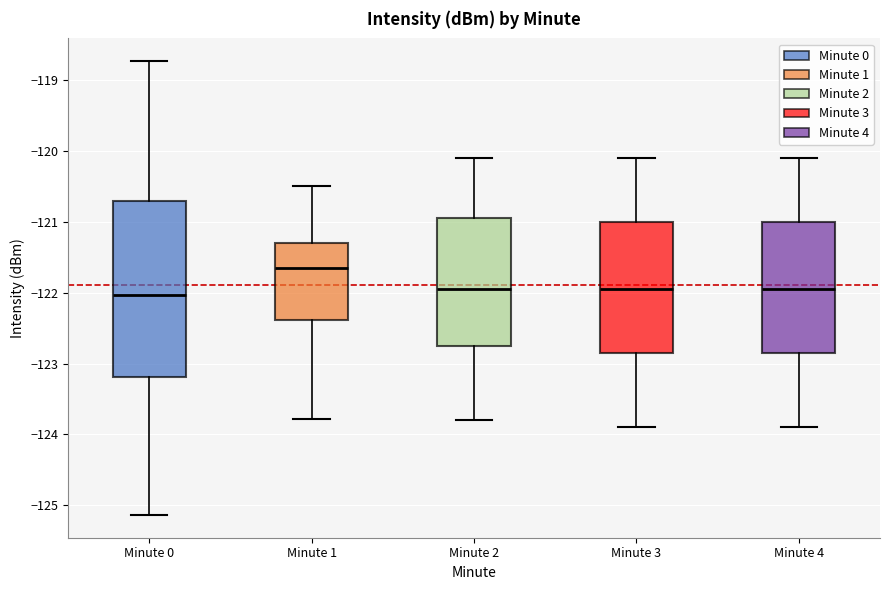

Reading left to right, transcribe this box plot: for each box, give where its median line is, the range the box spans, and where its two whiskers end, as read against the y-axis. The values are not printed on the chart, so give them approximately, as read against the axis.

Minute 0: median -122.0, box -123.2 to -120.7, whiskers -125.1 to -118.7
Minute 1: median -121.6, box -122.4 to -121.3, whiskers -123.8 to -120.5
Minute 2: median -121.9, box -122.7 to -120.9, whiskers -123.8 to -120.1
Minute 3: median -121.9, box -122.8 to -121.0, whiskers -123.9 to -120.1
Minute 4: median -121.9, box -122.8 to -121.0, whiskers -123.9 to -120.1